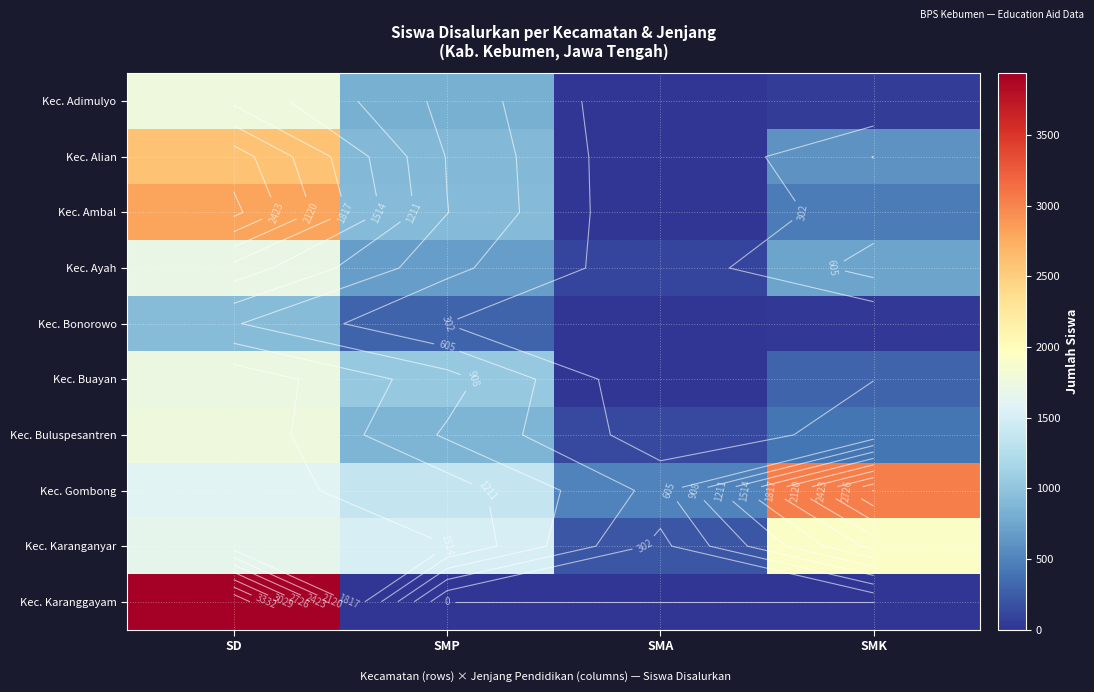

At how many categories does at least one series exceed 1863?

2